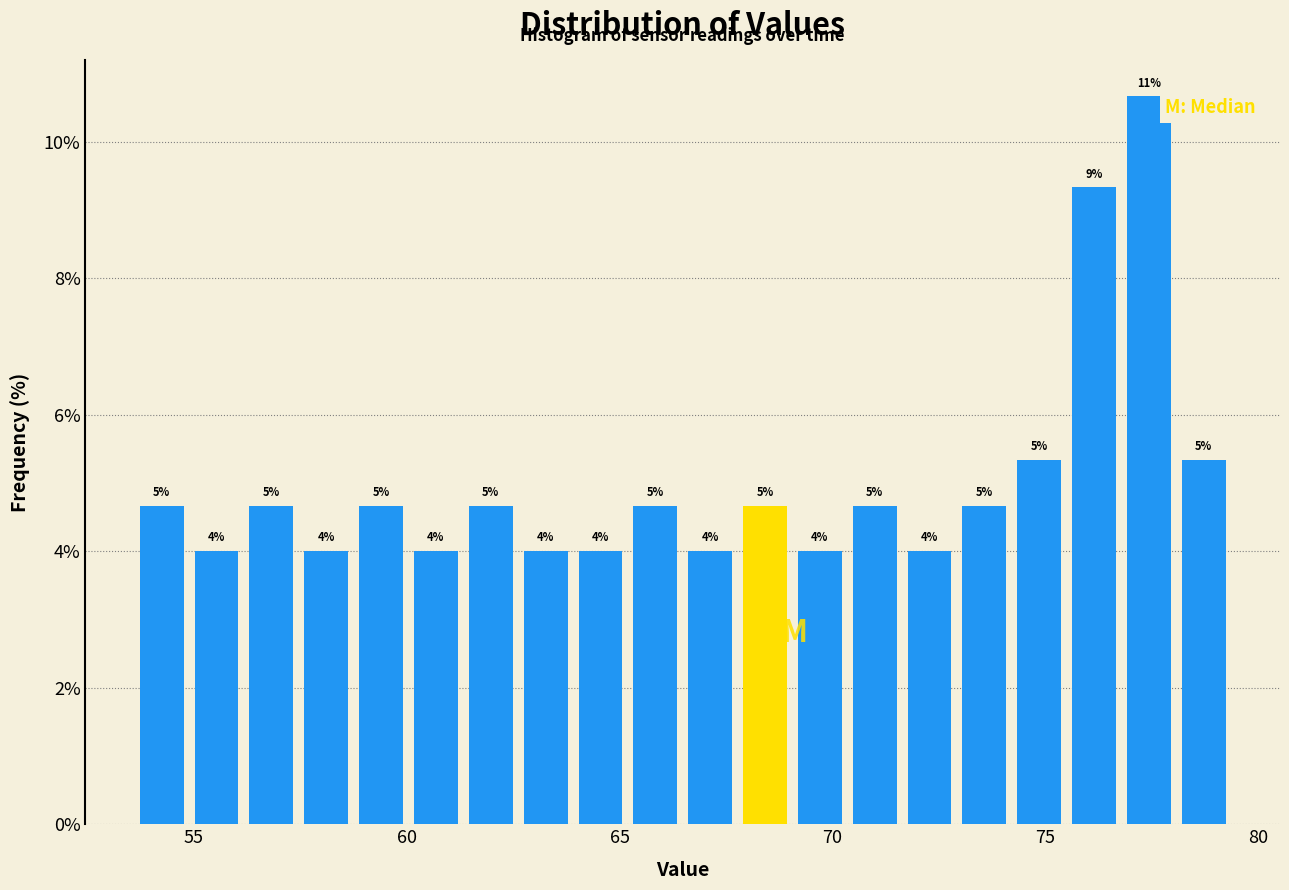

Around what value on the x-axis is the tallest bar? Give the approximate position of its centre, as read against the axis.

77.5